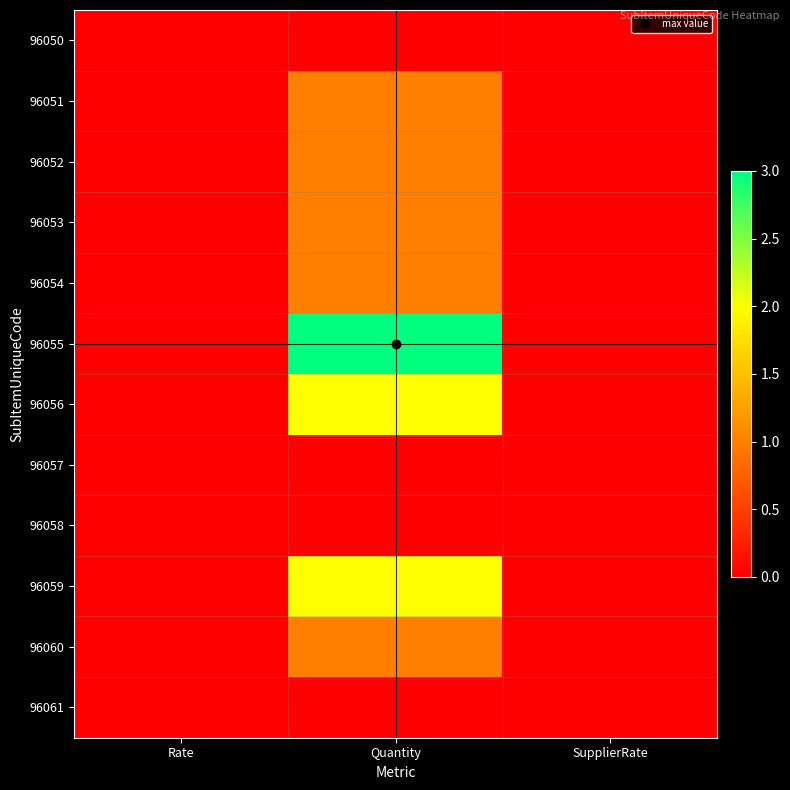

How many distinct data groups are displayed?

12